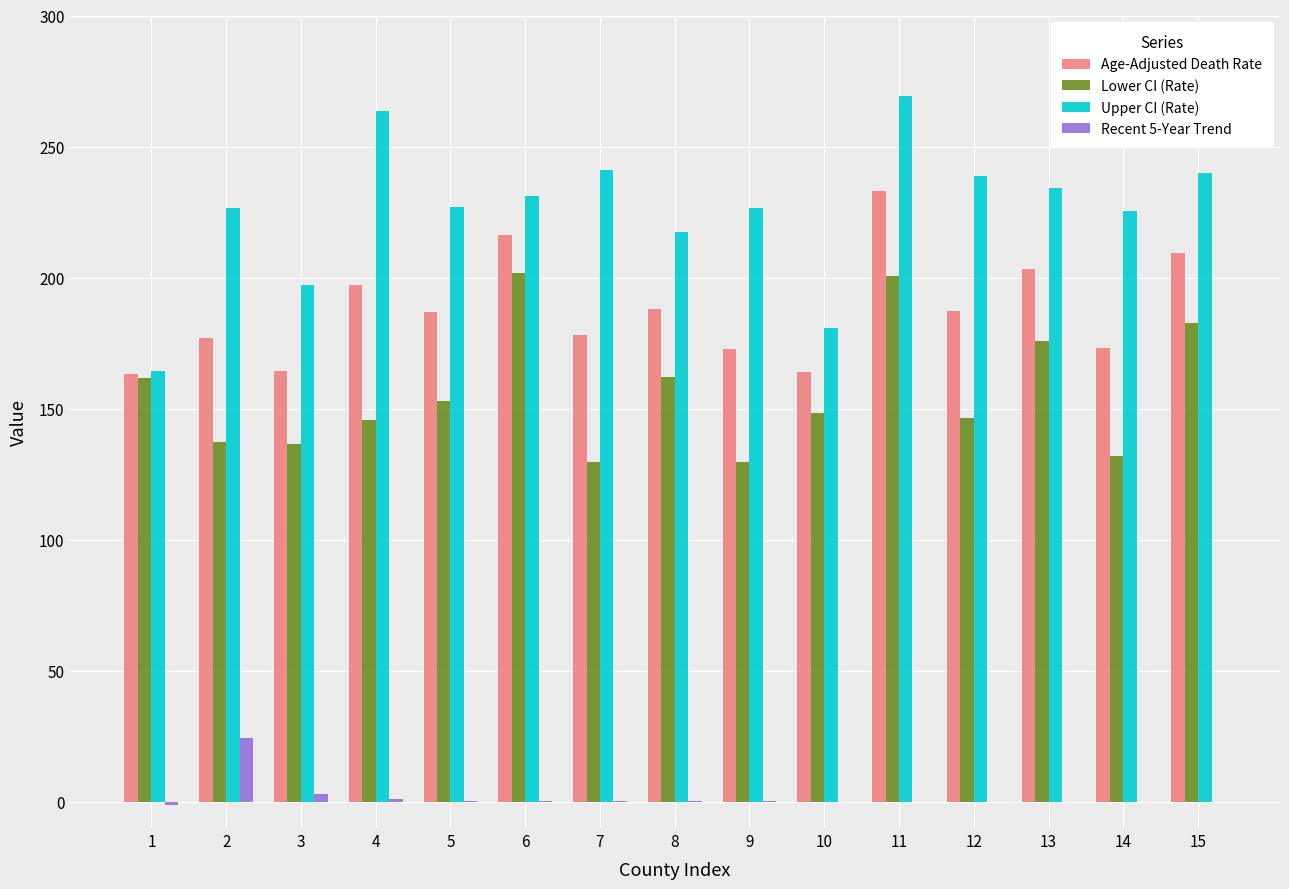

Is it true that Lower CI (Rate) equals 146.4 at 12?

True